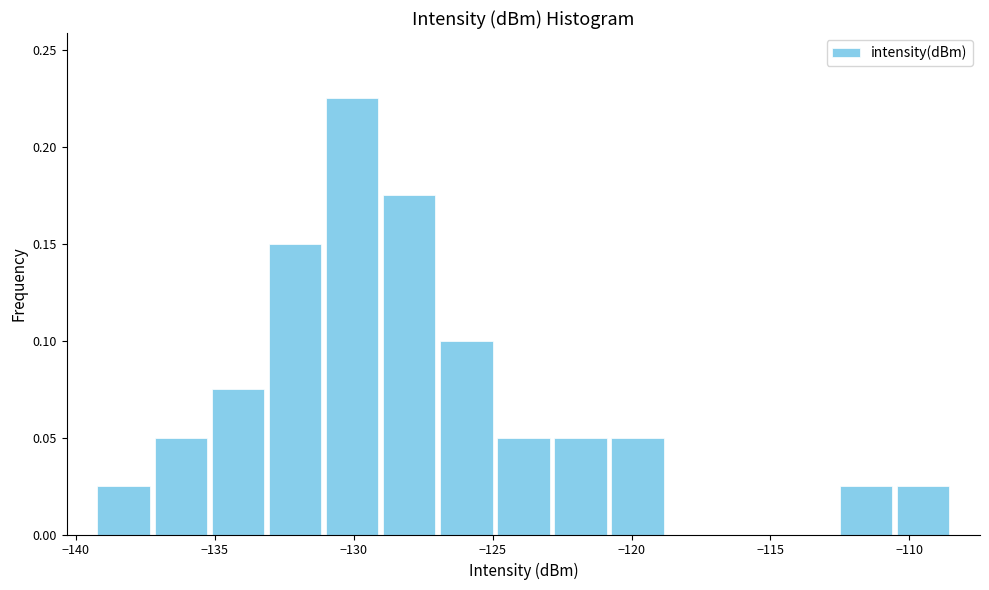

How tall is the bar that spans -133.0 to -131.0 on the x-axis? Neither the bar edges nor the heights are printed on the chart, so give them approximately, as read against the axes.

0.150